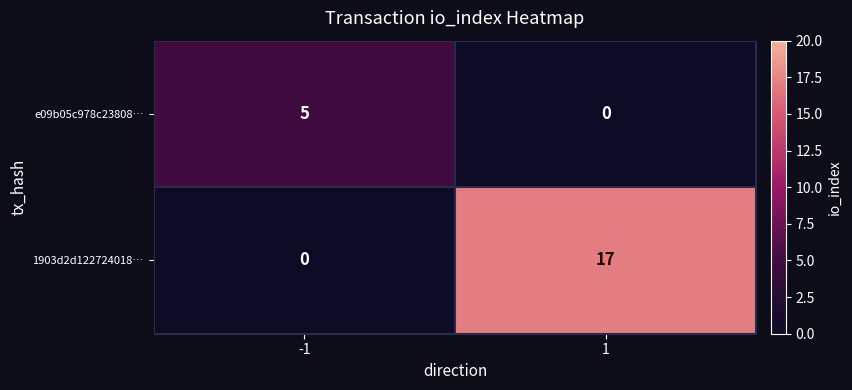

What is the sum of all e09b05c978c23808… values?

5